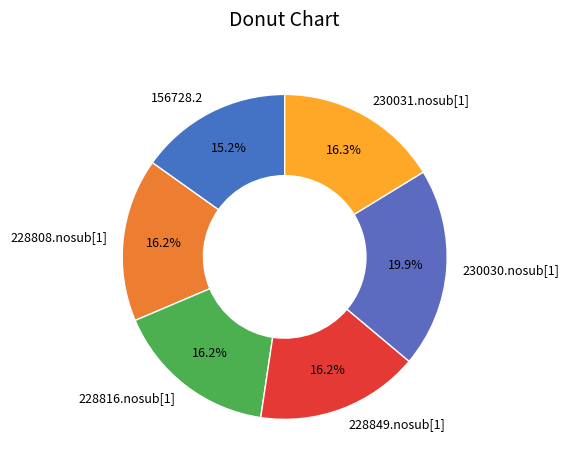

What portion of the pie excludes 230030.nosub[1]?

80.1%